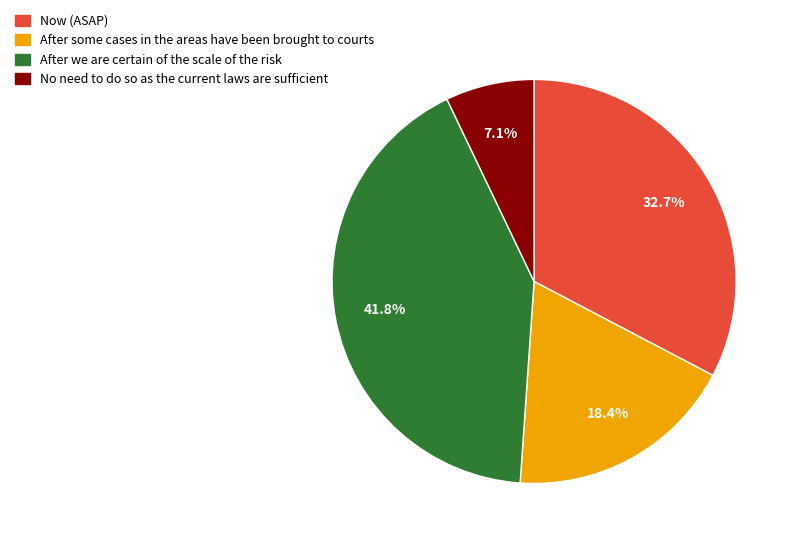

Does any single category account for the majority?

No